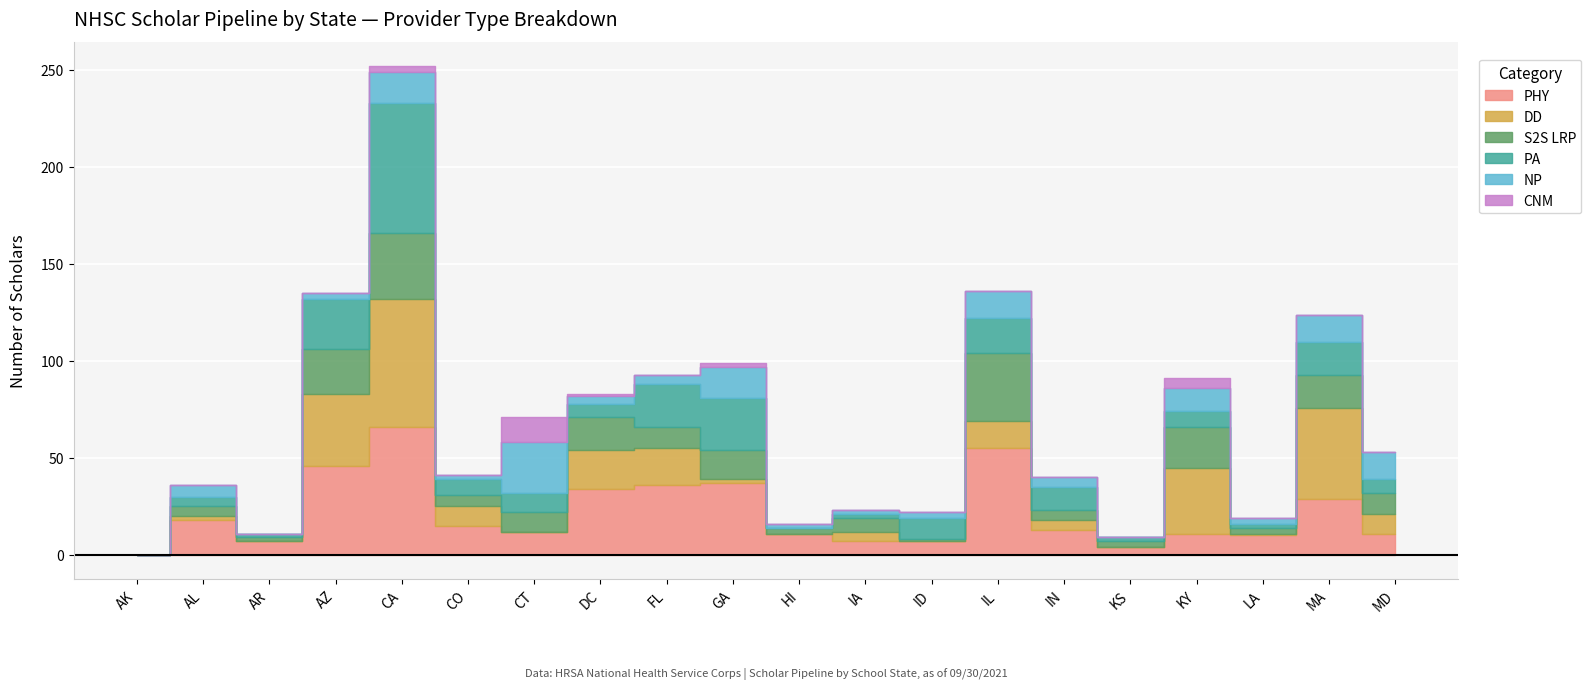

Which has a higher value, IL or KS?

IL